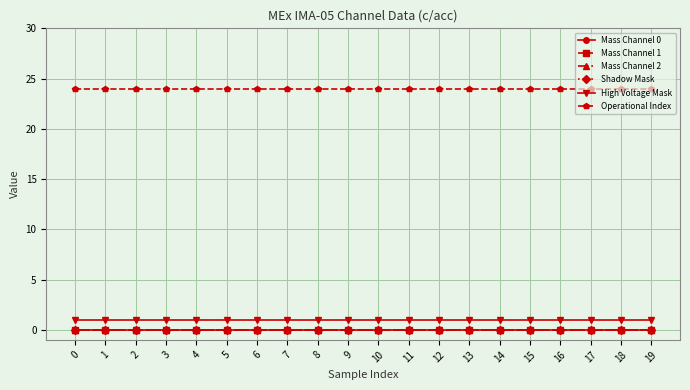

True or false: Mass Channel 2 has a value of 0 at 1.

True